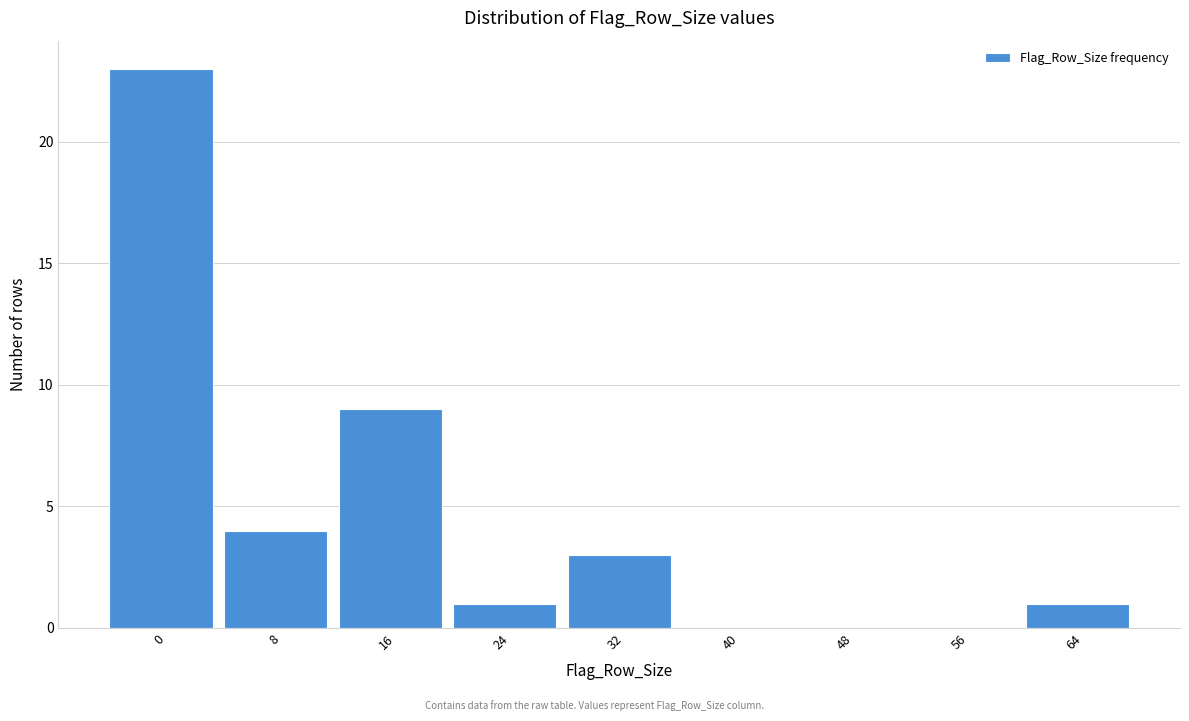

Reading left to right, extract all data points from this chart.

0=23	8=4	16=9	24=1	32=3	40=0	48=0	56=0	64=1